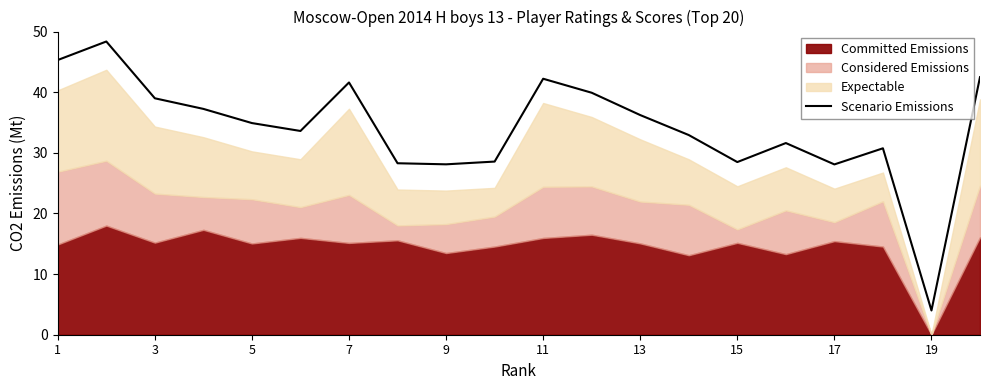

The Scenario Emissions series shows 28.1 at 9. True or false?

True